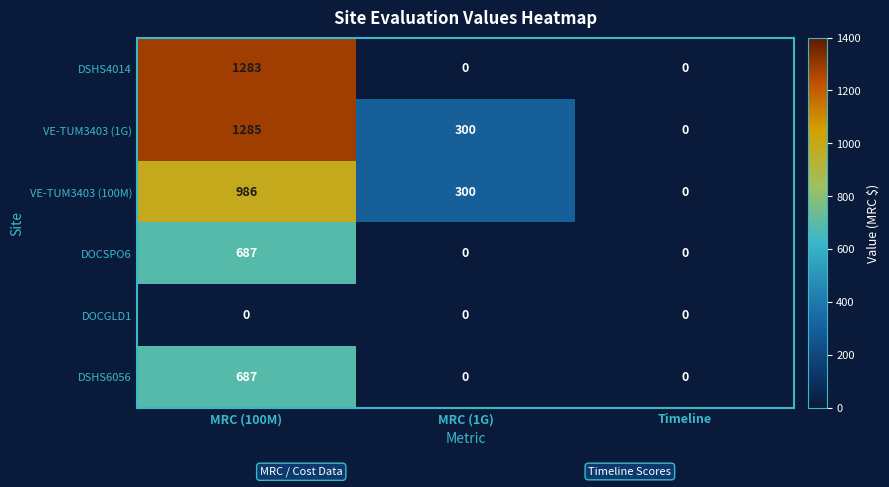

The VE-TUM3403 (1G) series shows 0 at Timeline. True or false?

True